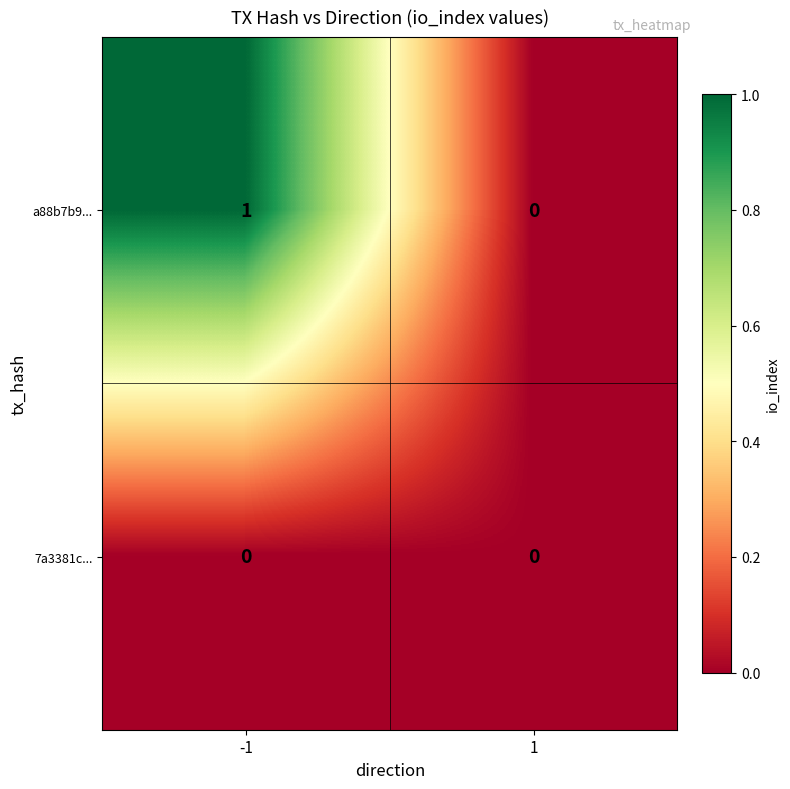

The a88b7b9... series shows 1 at -1. True or false?

True